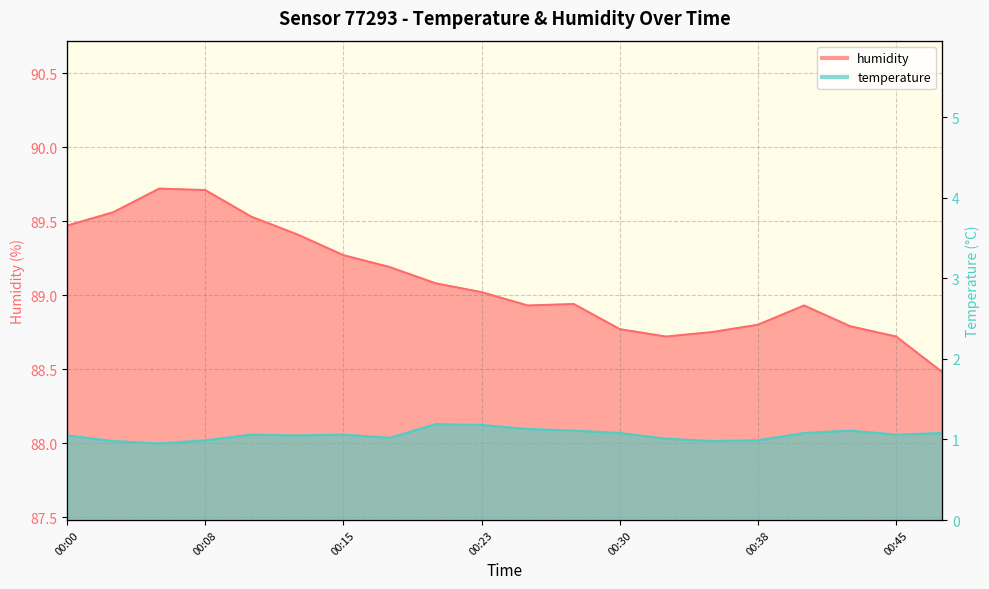

At 00:03, list the series in order from largest to smallest.

humidity, temperature